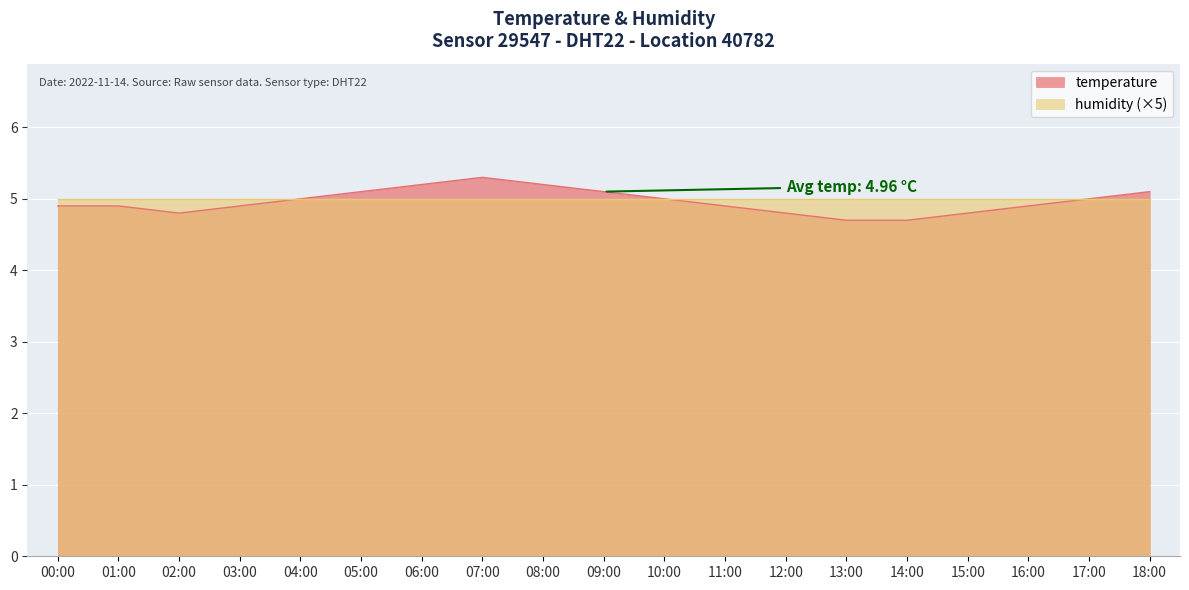

How many distinct data groups are displayed?

2